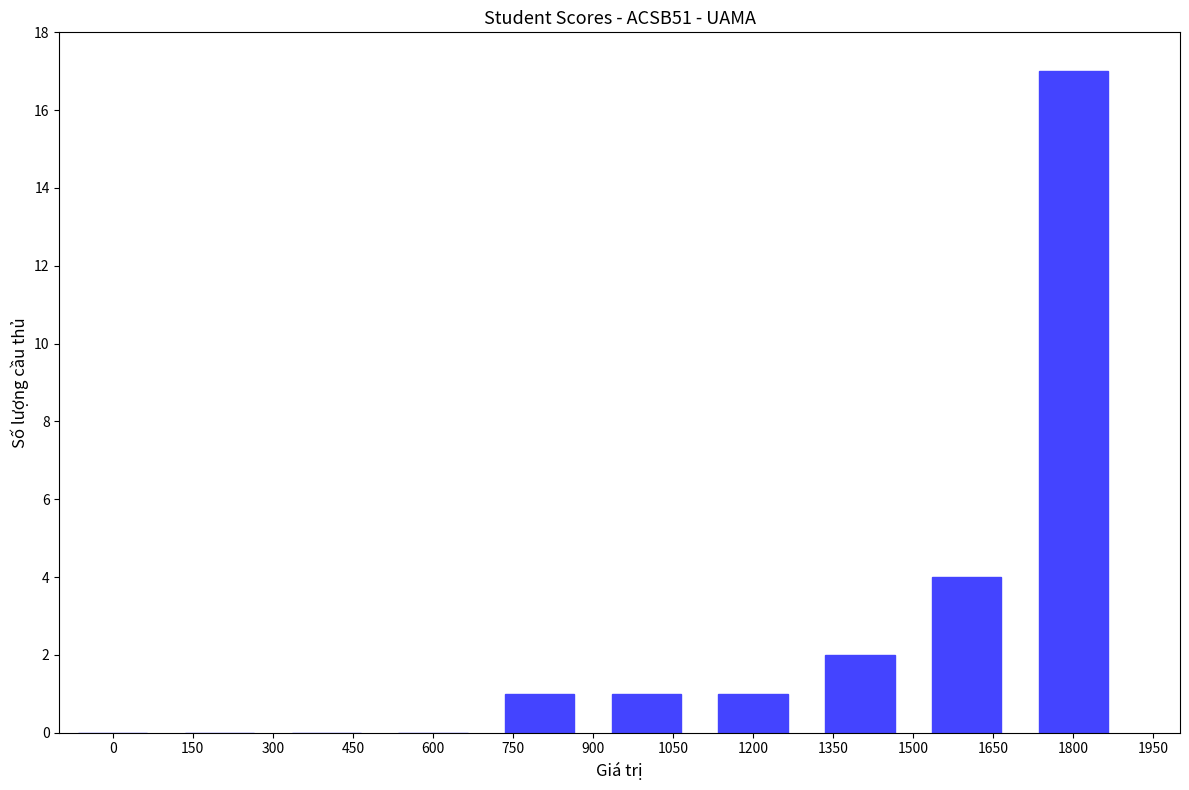

What is the ratio of the value at 1800 to the value at 750?

17.0